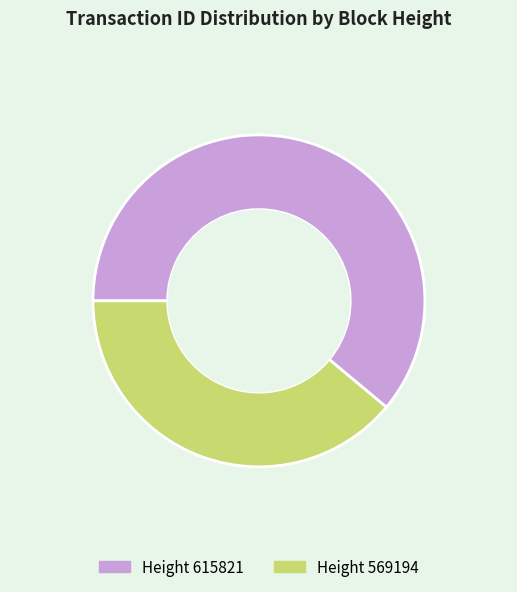

How many segments does this pie chart have?

2